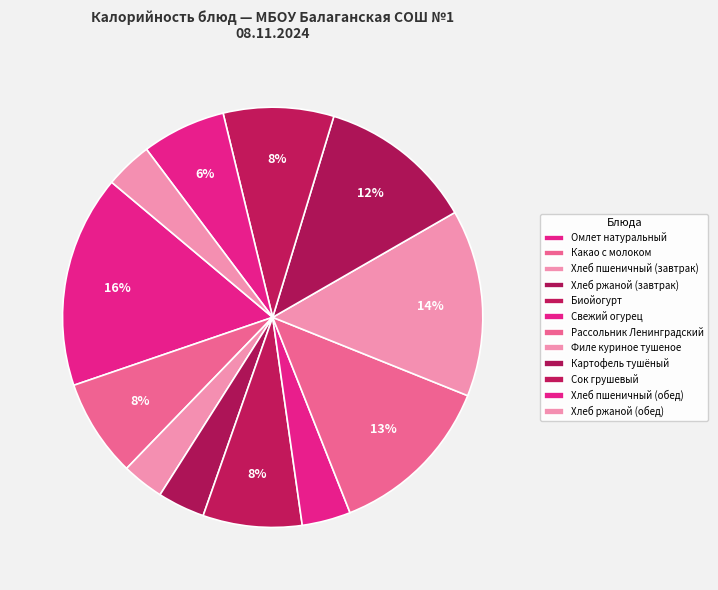

What is the smallest slice in the pie chart?

Хлеб пшеничный (завтрак)